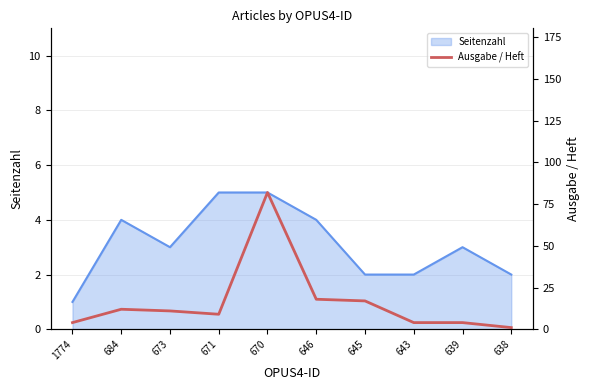

Which category has the lowest value in the Seitenzahl series?

1774